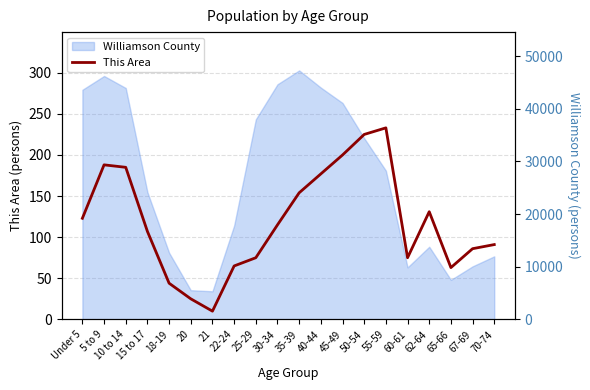

What position from the right is 35-39?

10